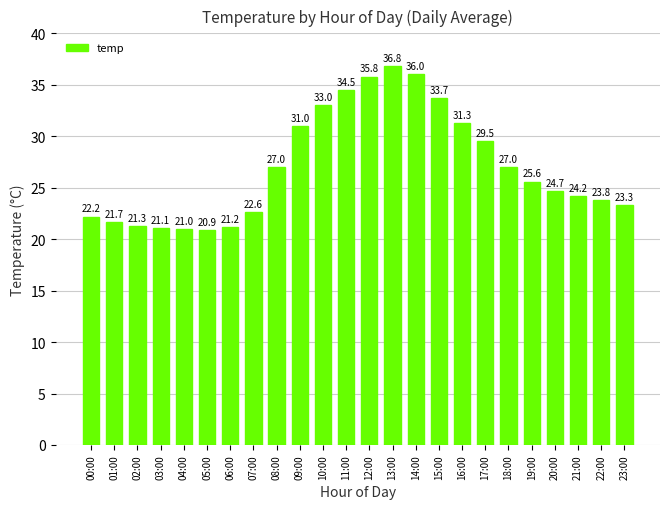

Reading left to right, extract all data points from this chart.

22.2	21.7	21.3	21.1	21.0	20.9	21.2	22.6	27.0	31.0	33.0	34.5	35.8	36.8	36.0	33.7	31.3	29.5	27.0	25.6	24.7	24.2	23.8	23.3